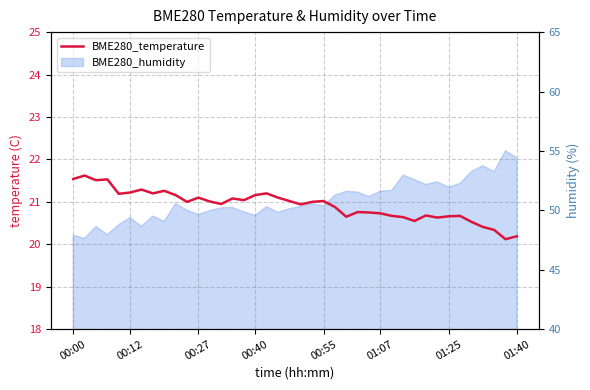

True or false: the data has more than 2 interior local peaks.

True